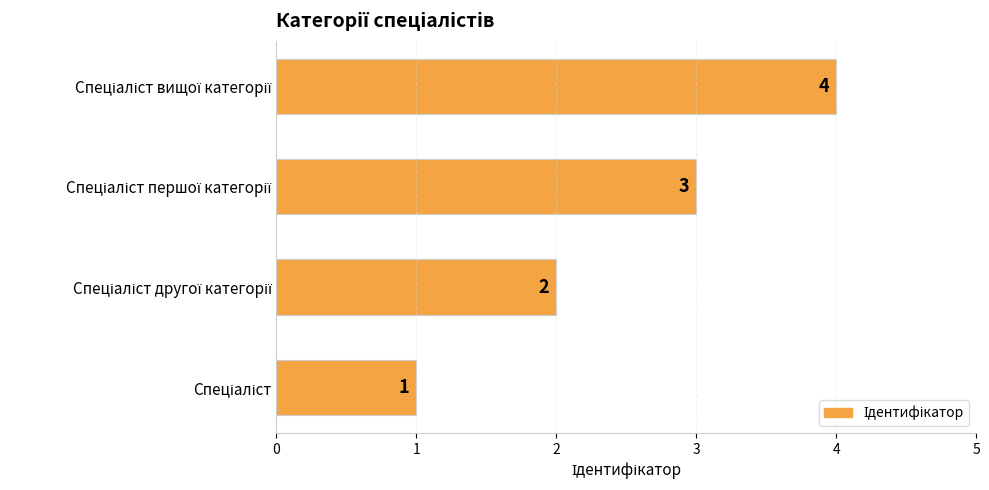

Count the number of categories in the chart.

4